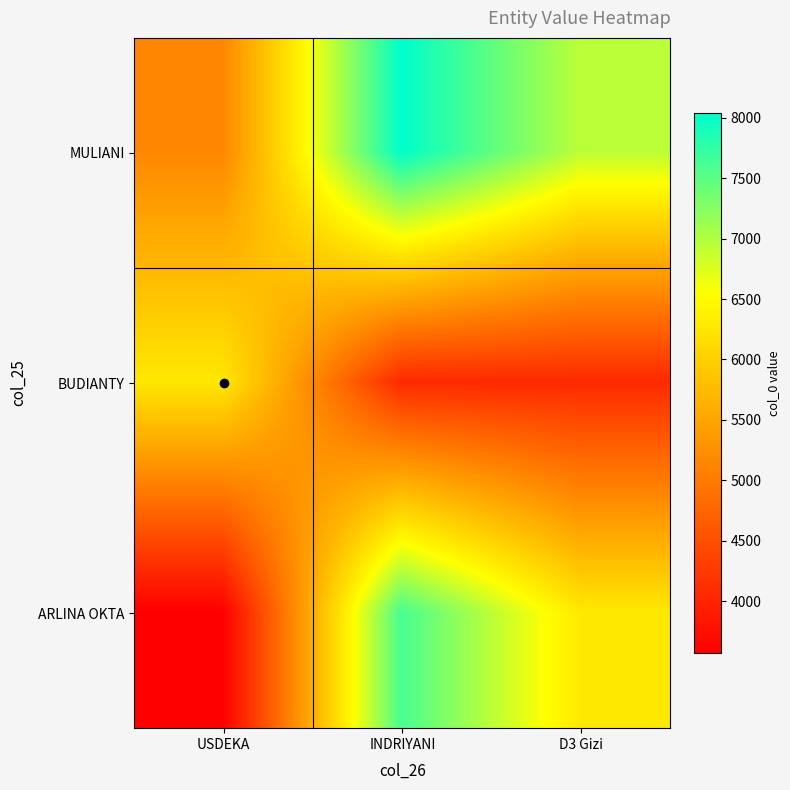

At INDRIYANI, list the series in order from largest to smallest.

MULIANI, ARLINA OKTA, BUDIANTY